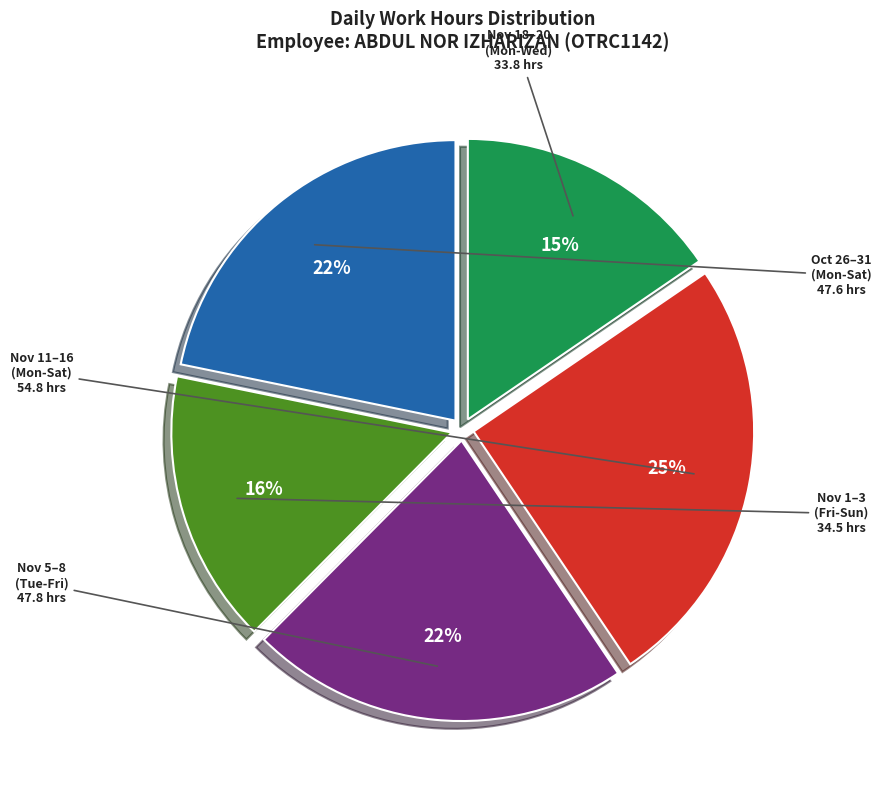

Does any single category account for the majority?

No